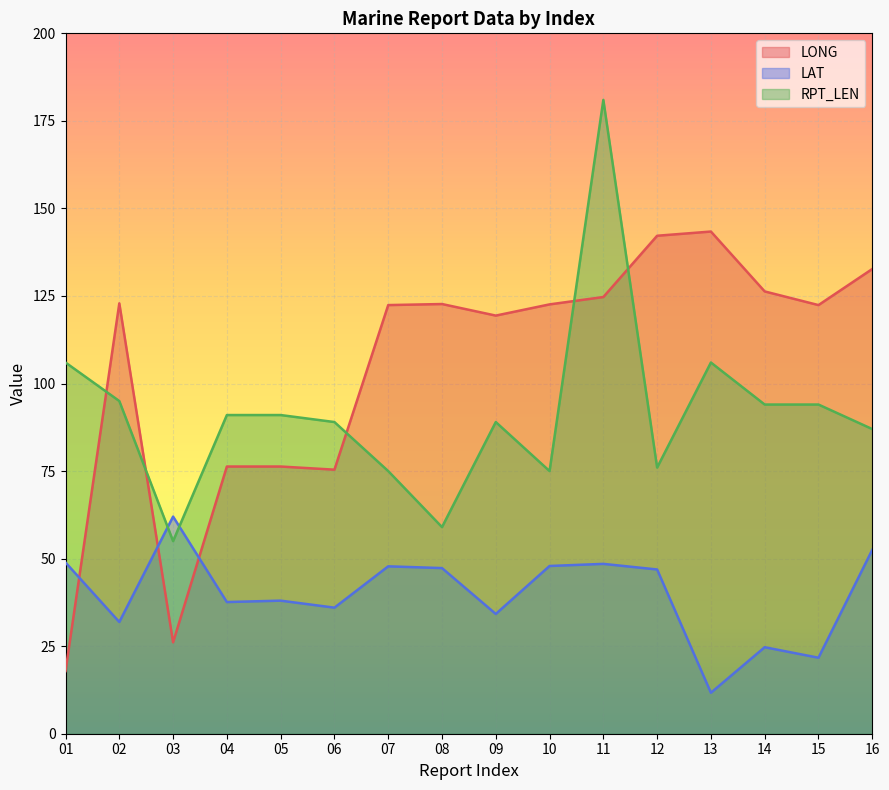

How many intersections are there between RPT_LEN and LONG?

5